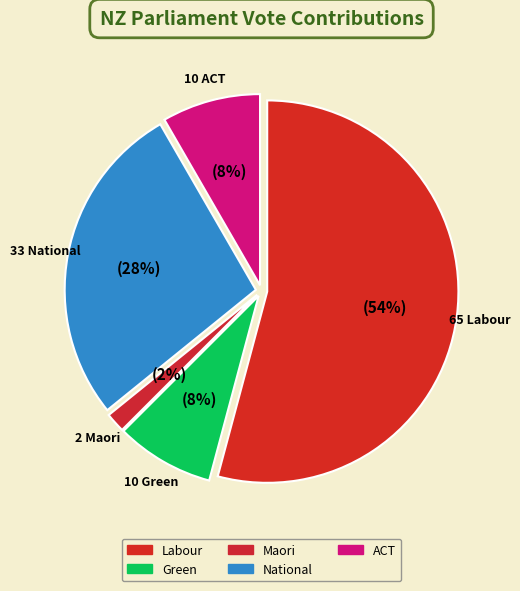

Which category has the smallest portion of the pie?

Maori